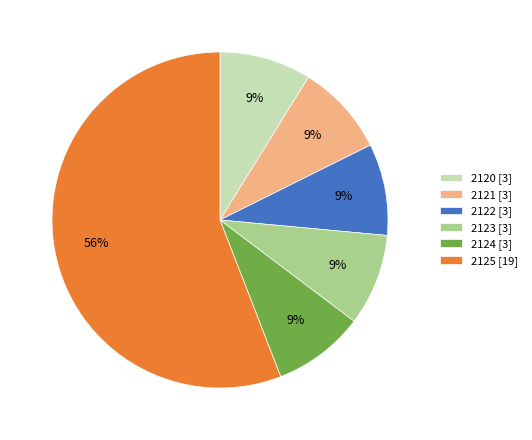

What is the largest slice in the pie chart?

2125 [19]